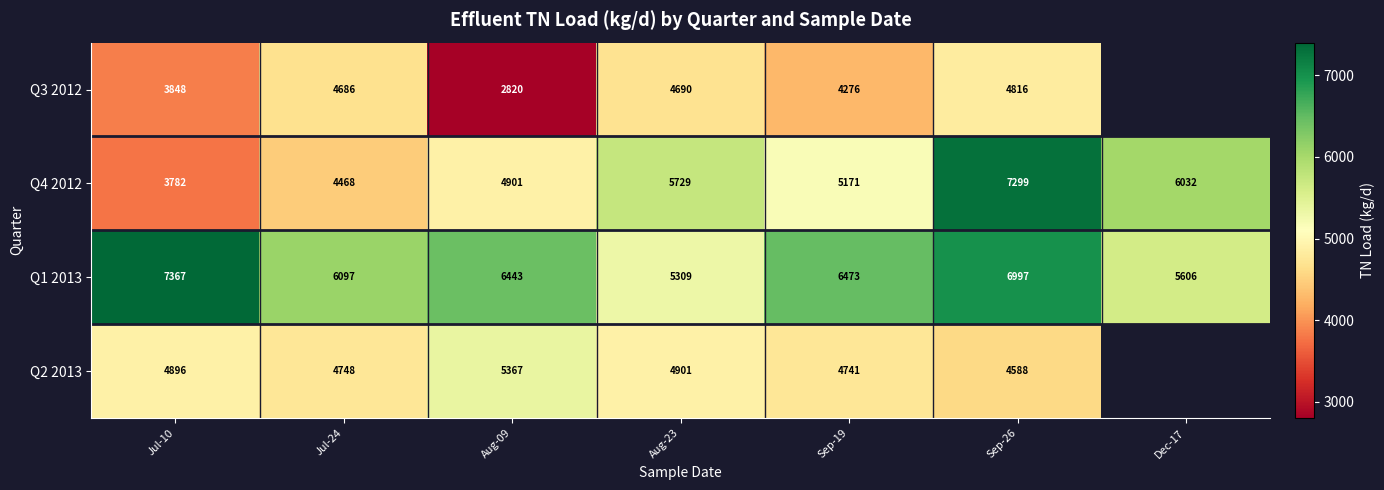

What is the total value across all series at Aug-09?

19531.0